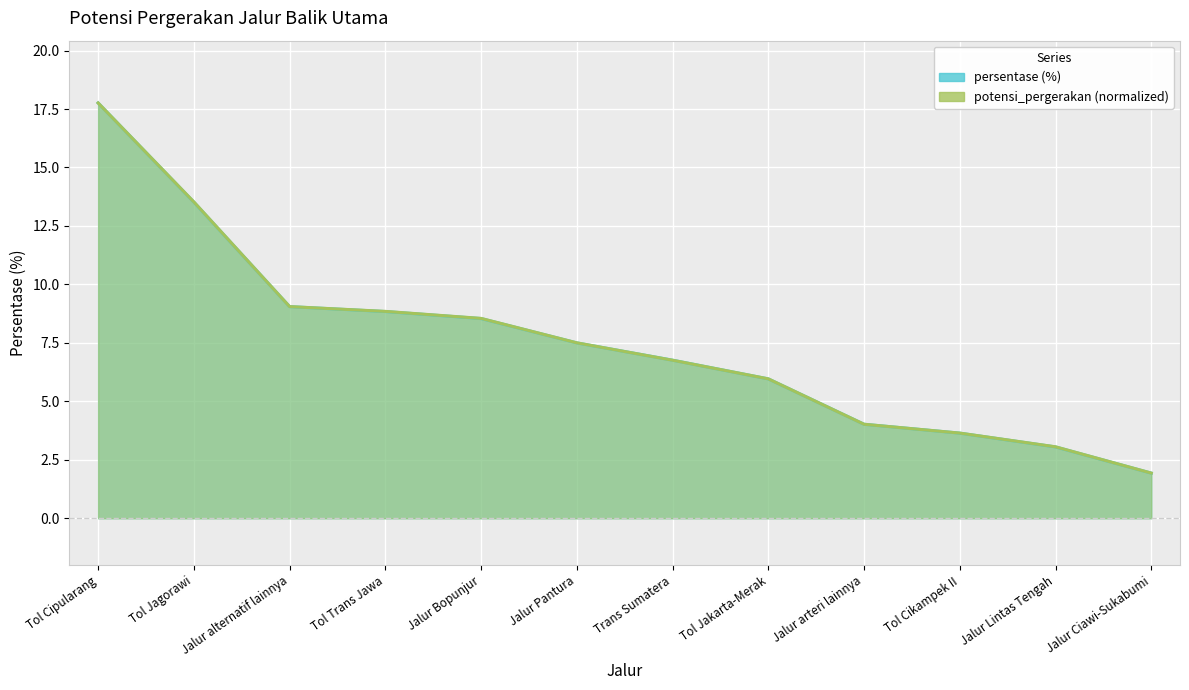

After their last crossing, which series has the higher values: potensi_pergerakan or persentase?

potensi_pergerakan